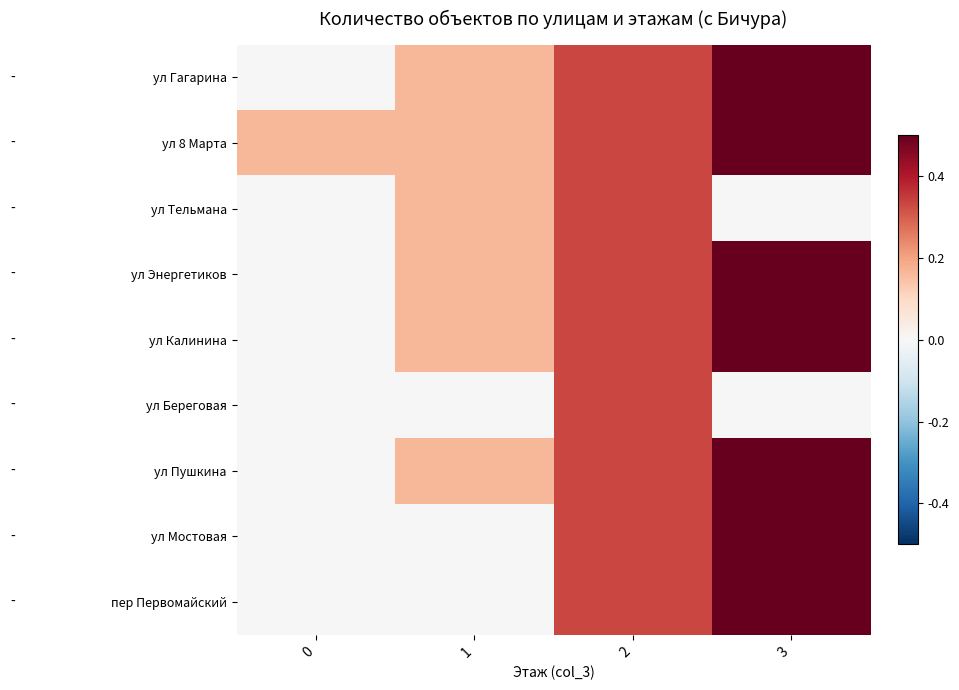

Reading left to right, transcribe all the data shown in this chart.

ул Гагарина: 0=0.0	1=0.2	2=0.3	3=0.5
ул 8 Марта: 0=0.2	1=0.2	2=0.3	3=0.5
ул Тельмана: 0=0.0	1=0.2	2=0.3	3=0.0
ул Энергетиков: 0=0.0	1=0.2	2=0.3	3=0.5
ул Калинина: 0=0.0	1=0.2	2=0.3	3=0.5
ул Береговая: 0=0.0	1=0.0	2=0.3	3=0.0
ул Пушкина: 0=0.0	1=0.2	2=0.3	3=0.5
ул Мостовая: 0=0.0	1=0.0	2=0.3	3=0.5
пер Первомайский: 0=0.0	1=0.0	2=0.3	3=0.5